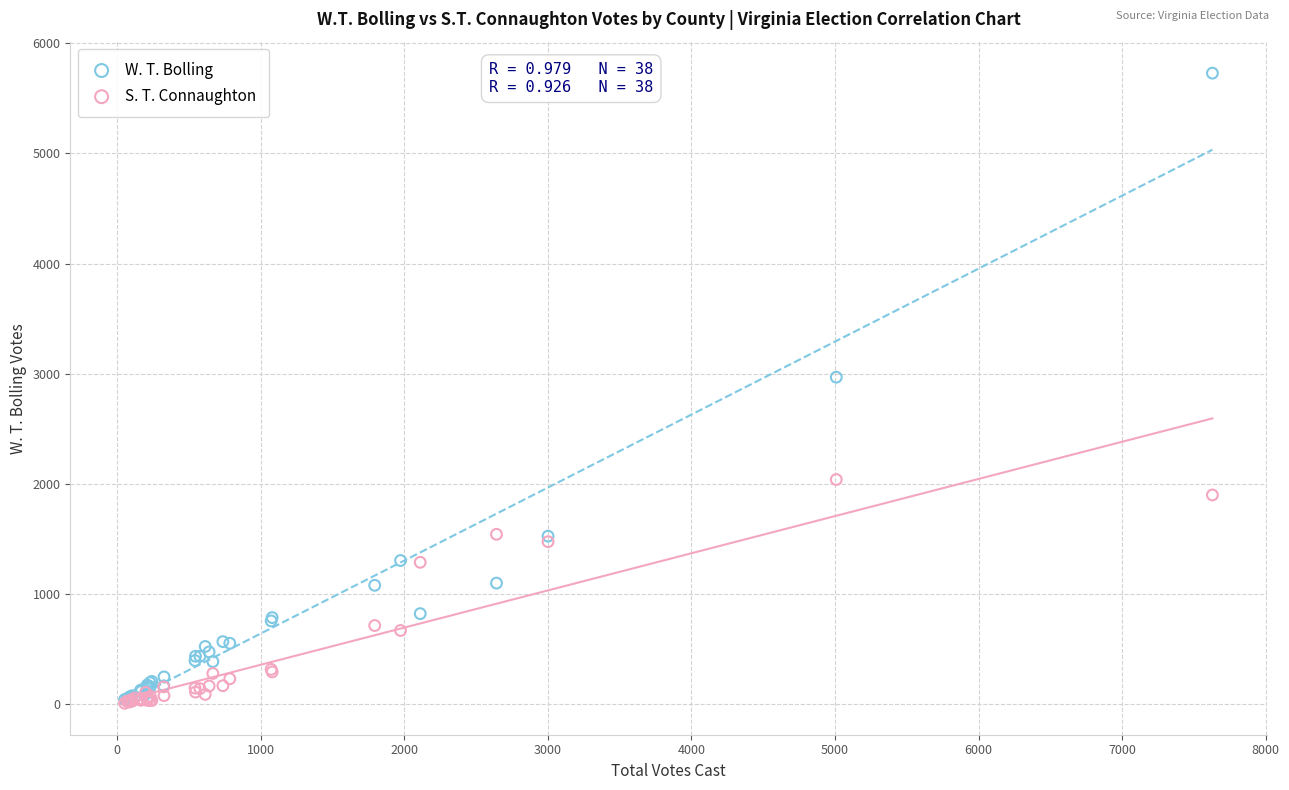

In the W. T. Bolling series, what Y value is closest to 2885?

2969